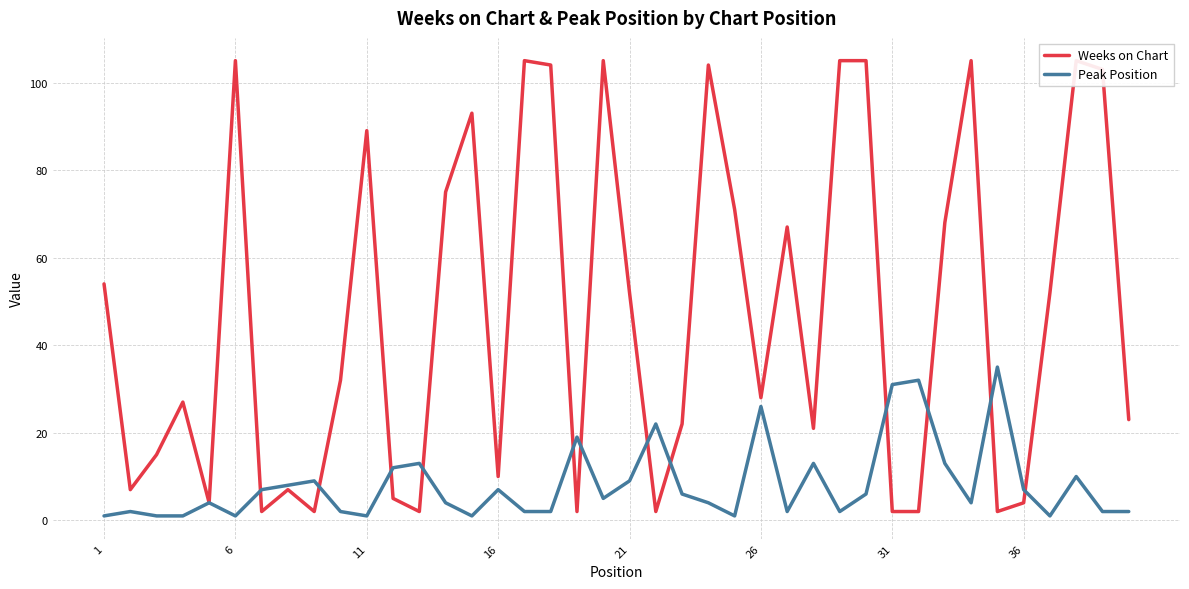

At how many categories does at least one series exceed 30?

23